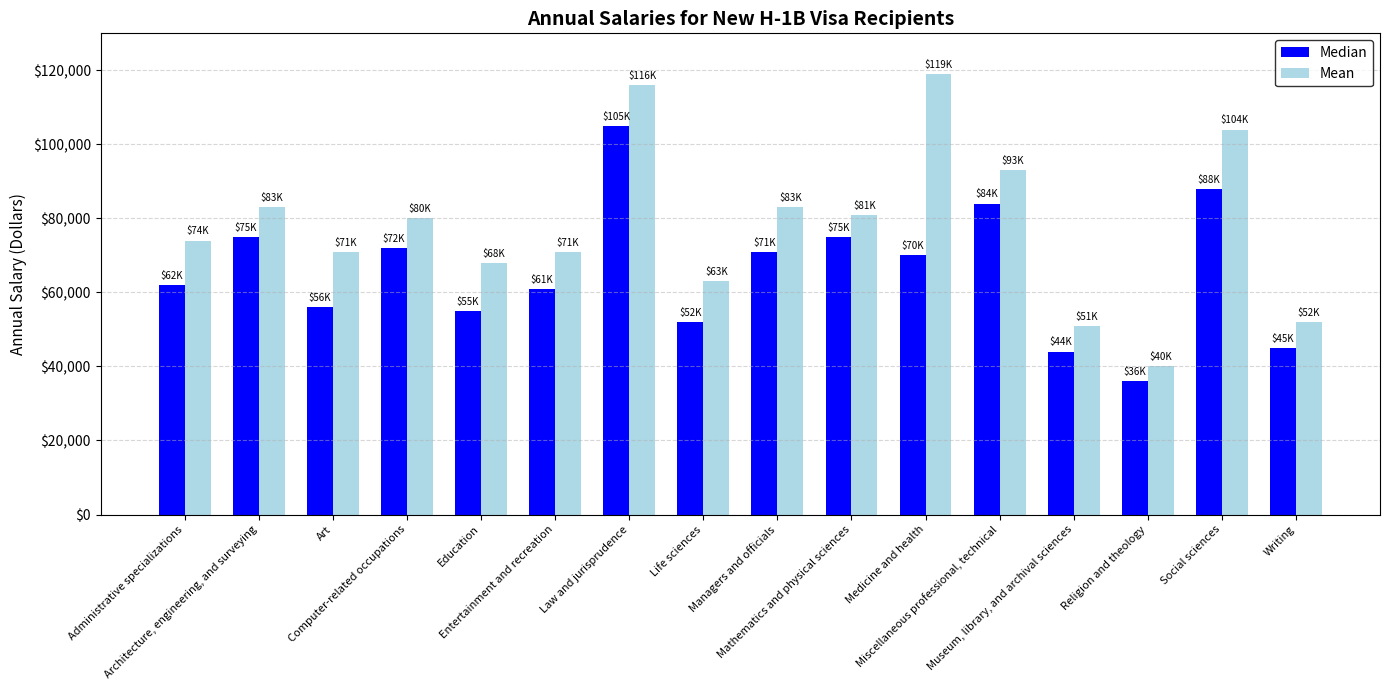

What is the difference between the second highest and minimum values in the Median series?

52000